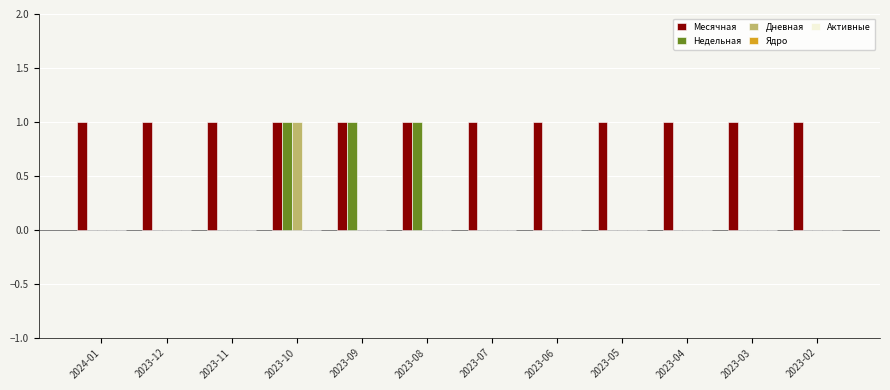

The Недельная series shows 0 at 2023-03. True or false?

True